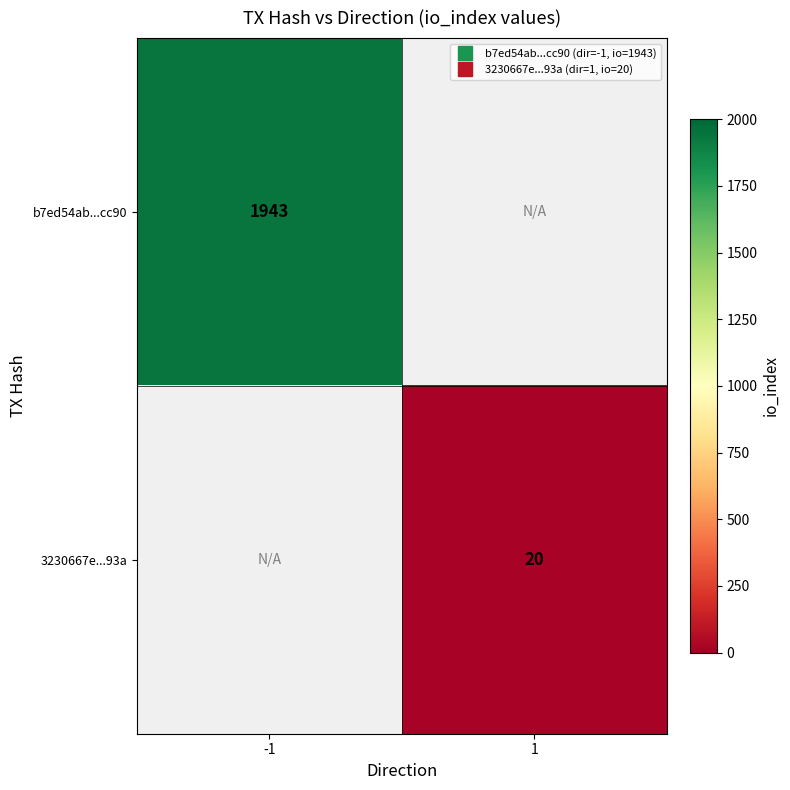

At which category does the chart reach its minimum across all series?

1